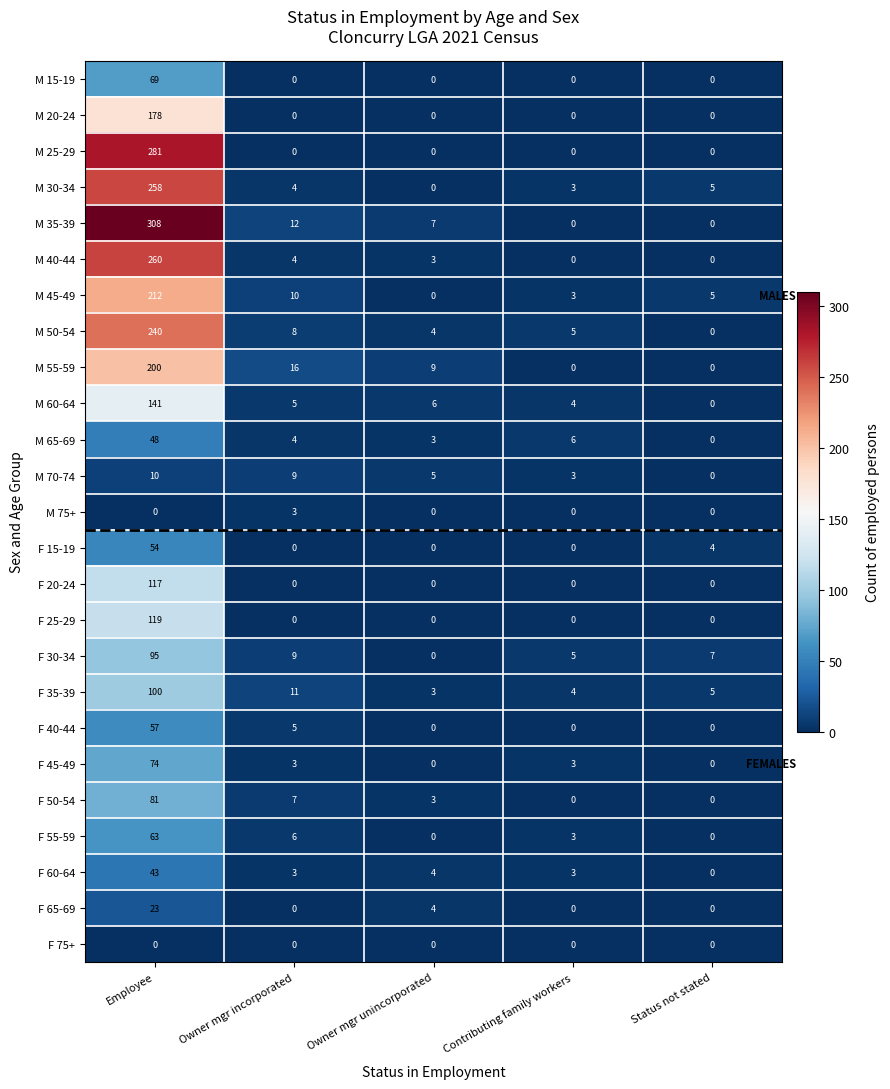

Count the number of data series in this chart.

25